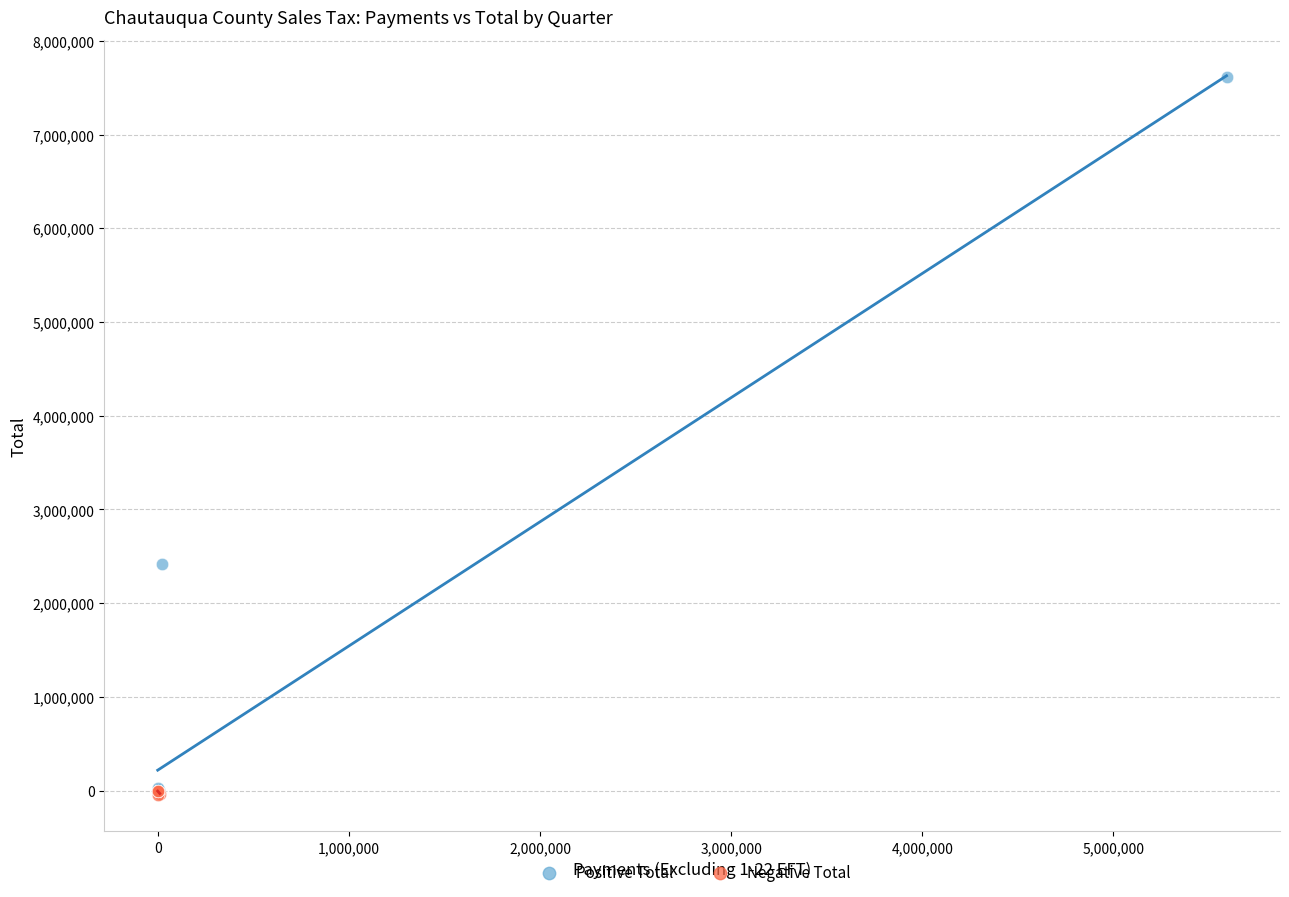

Which series contains the highest Y value?

Positive Total